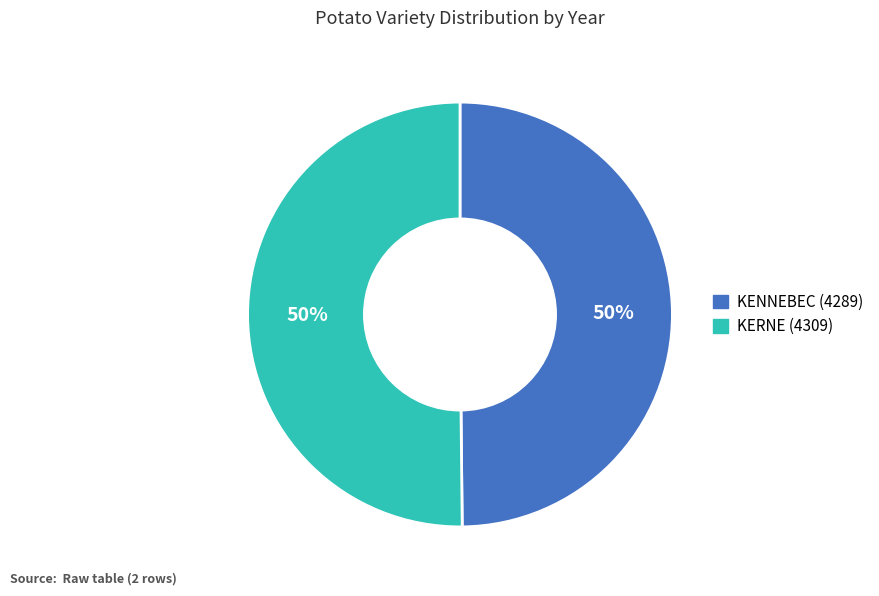

Approximately how many times larger is the value at KENNEBEC (4289) compared to KERNE (4309)?

1.0